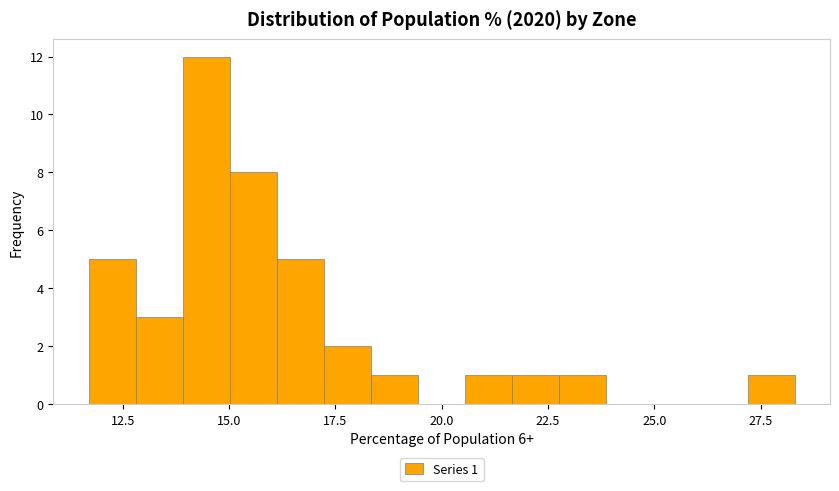

Read against the x-axis, roughly where is the centre of the tallest bar?

14.5